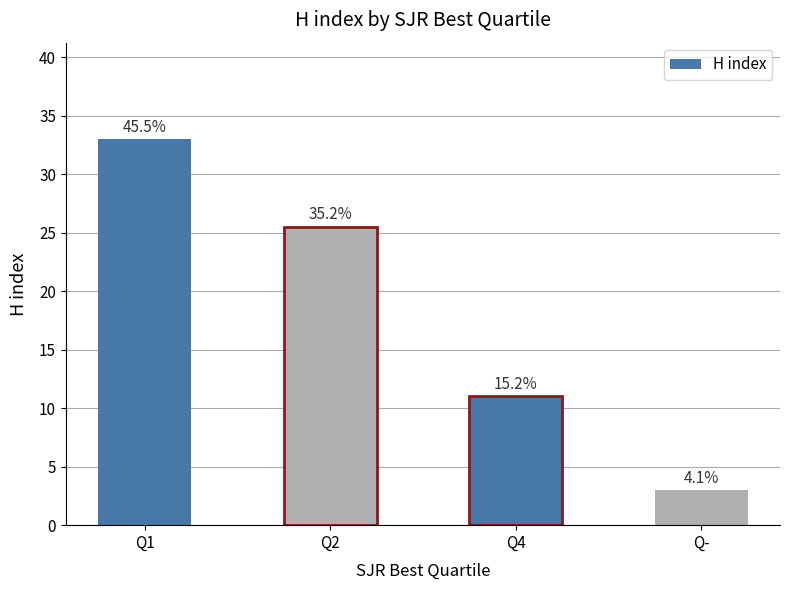

Where is the data nearest to the value 18?

Q4